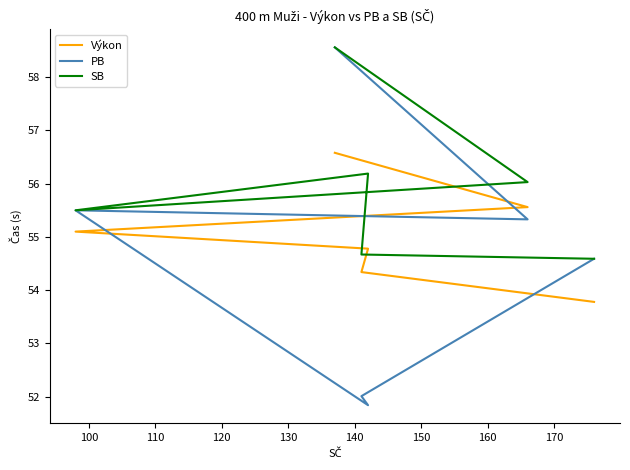

Reading right to left, extract all data points from this chart.

Výkon: 56.6	55.6	55.1	54.8	54.3	53.8
PB: 58.6	55.3	55.5	51.8	52.0	54.6
SB: 58.6	56.0	55.5	56.2	54.7	54.6